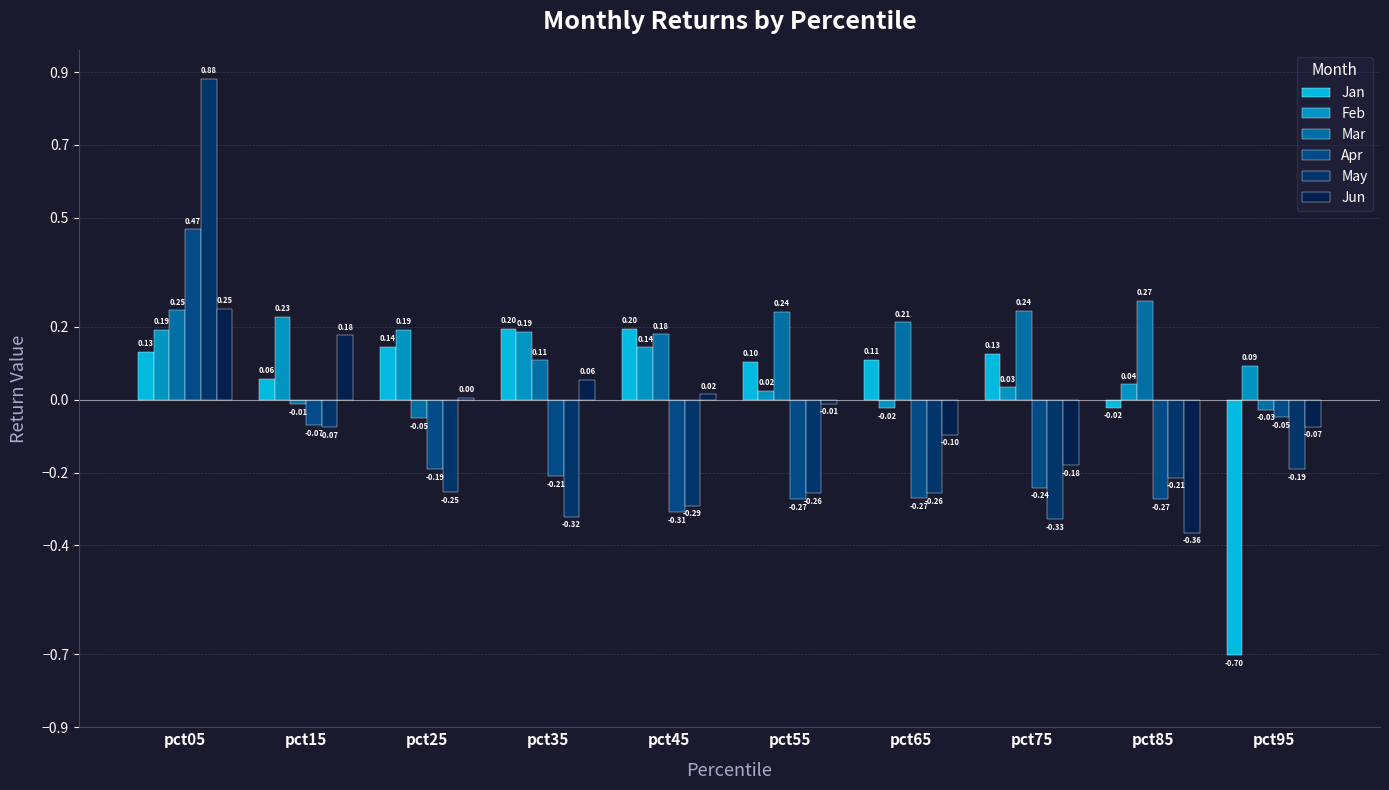

Is the value of May at pct35 greater than the value of Jan at pct35?

No